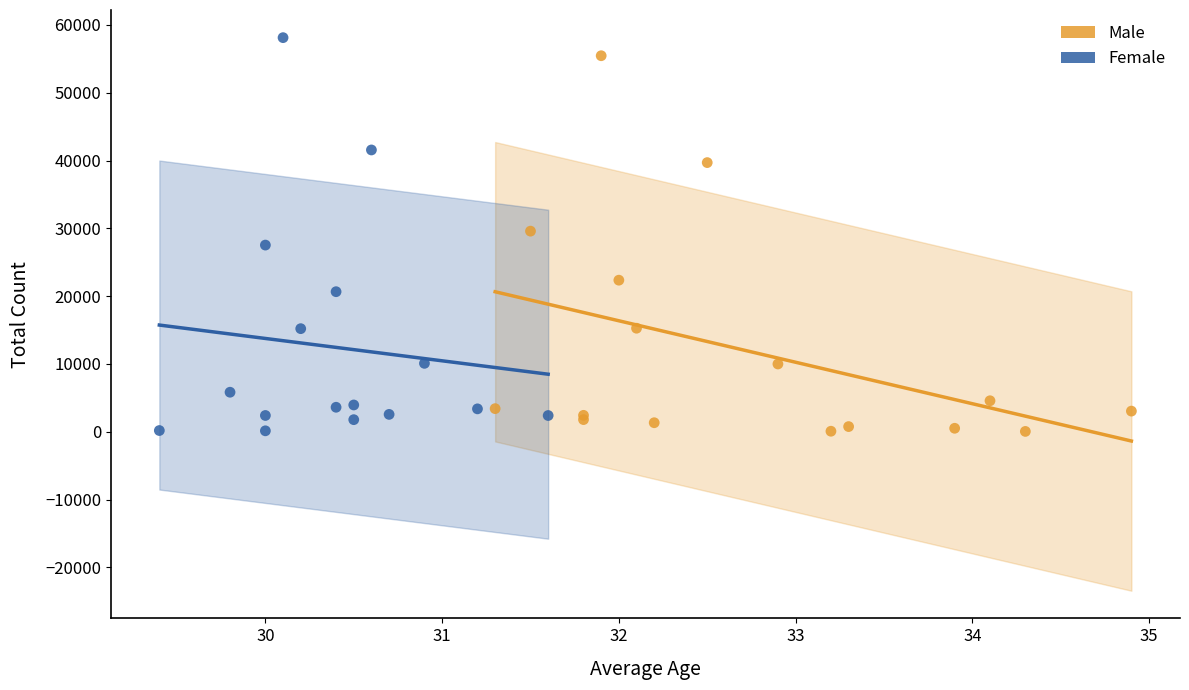

Which series has the largest Y range (max minus min)?

Female